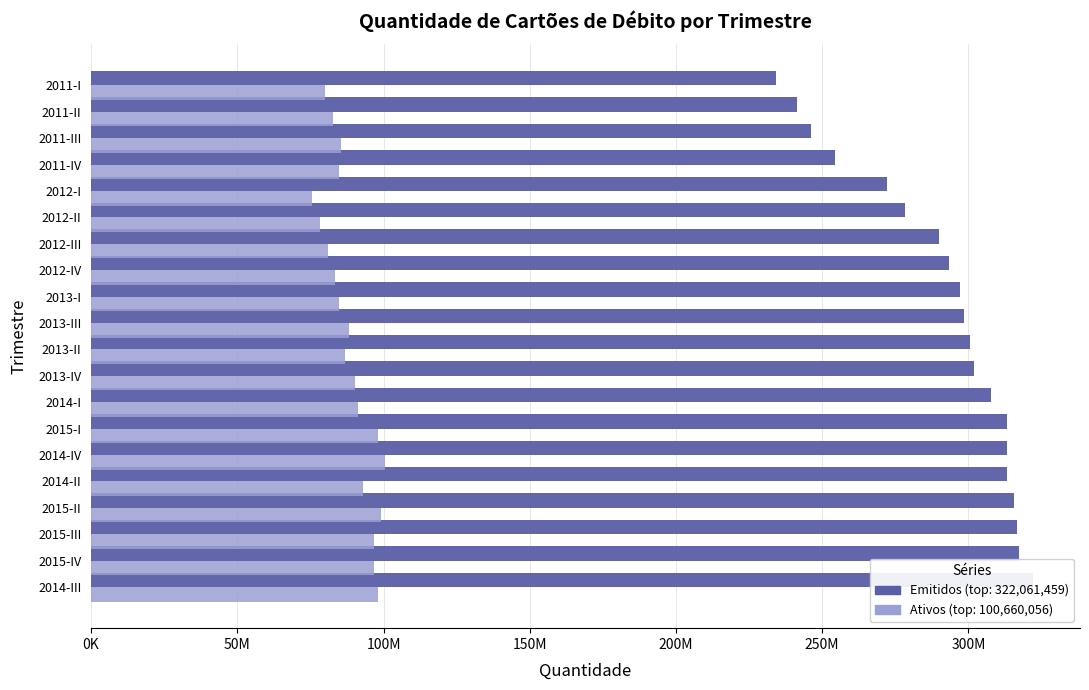

At 2012-II, list the series in order from smallest to largest.

Ativos, Emitidos